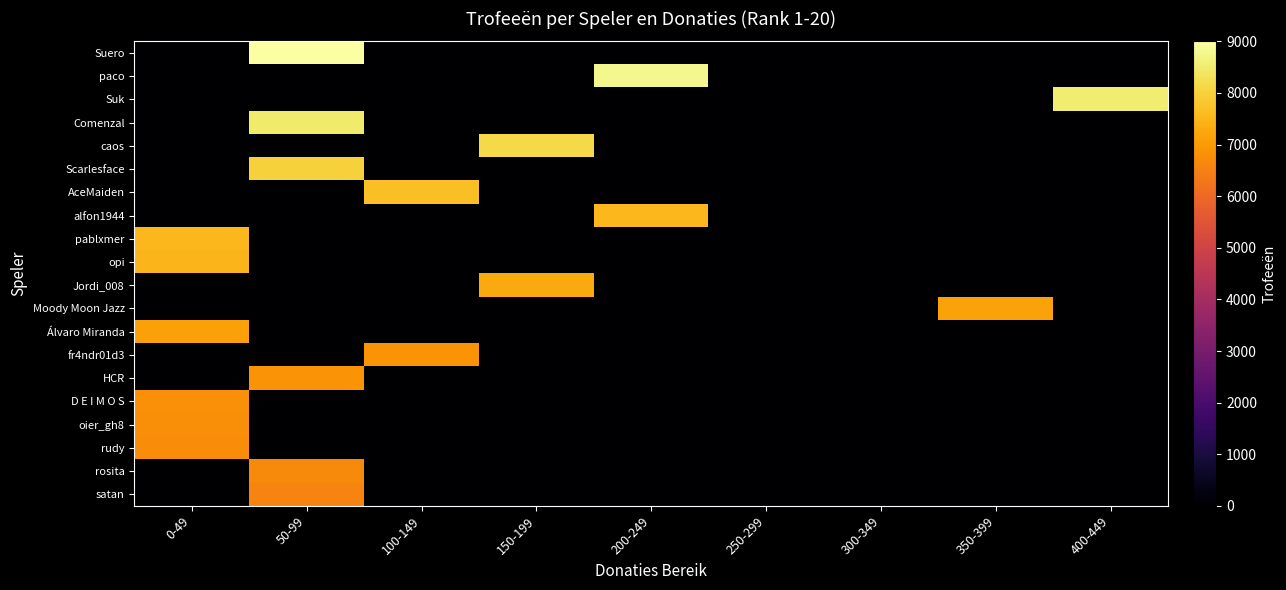

Reading left to right, what are all the values shown in this chart?

Suero: 0-49=0	50-99=9000	100-149=0	150-199=0	200-249=0	250-299=0	300-349=0	350-399=0	400-449=0
paco: 0-49=0	50-99=0	100-149=0	150-199=0	200-249=8765	250-299=0	300-349=0	350-399=0	400-449=0
Suk: 0-49=0	50-99=0	100-149=0	150-199=0	200-249=0	250-299=0	300-349=0	350-399=0	400-449=8510
Comenzal: 0-49=0	50-99=8500	100-149=0	150-199=0	200-249=0	250-299=0	300-349=0	350-399=0	400-449=0
caos: 0-49=0	50-99=0	100-149=0	150-199=8149	200-249=0	250-299=0	300-349=0	350-399=0	400-449=0
Scarlesface: 0-49=0	50-99=8000	100-149=0	150-199=0	200-249=0	250-299=0	300-349=0	350-399=0	400-449=0
AceMaiden: 0-49=0	50-99=0	100-149=7674	150-199=0	200-249=0	250-299=0	300-349=0	350-399=0	400-449=0
alfon1944: 0-49=0	50-99=0	100-149=0	150-199=0	200-249=7533	250-299=0	300-349=0	350-399=0	400-449=0
pablxmer: 0-49=7531	50-99=0	100-149=0	150-199=0	200-249=0	250-299=0	300-349=0	350-399=0	400-449=0
opi: 0-49=7500	50-99=0	100-149=0	150-199=0	200-249=0	250-299=0	300-349=0	350-399=0	400-449=0
Jordi_008: 0-49=0	50-99=0	100-149=0	150-199=7299	200-249=0	250-299=0	300-349=0	350-399=0	400-449=0
Moody Moon Jazz: 0-49=0	50-99=0	100-149=0	150-199=0	200-249=0	250-299=0	300-349=0	350-399=7164	400-449=0
Álvaro Miranda: 0-49=7122	50-99=0	100-149=0	150-199=0	200-249=0	250-299=0	300-349=0	350-399=0	400-449=0
fr4ndr01d3: 0-49=0	50-99=0	100-149=6882	150-199=0	200-249=0	250-299=0	300-349=0	350-399=0	400-449=0
HCR: 0-49=0	50-99=6873	100-149=0	150-199=0	200-249=0	250-299=0	300-349=0	350-399=0	400-449=0
D E I M O S: 0-49=6803	50-99=0	100-149=0	150-199=0	200-249=0	250-299=0	300-349=0	350-399=0	400-449=0
oier_gh8: 0-49=6768	50-99=0	100-149=0	150-199=0	200-249=0	250-299=0	300-349=0	350-399=0	400-449=0
rudy: 0-49=6745	50-99=0	100-149=0	150-199=0	200-249=0	250-299=0	300-349=0	350-399=0	400-449=0
rosita: 0-49=0	50-99=6705	100-149=0	150-199=0	200-249=0	250-299=0	300-349=0	350-399=0	400-449=0
satan: 0-49=0	50-99=6560	100-149=0	150-199=0	200-249=0	250-299=0	300-349=0	350-399=0	400-449=0